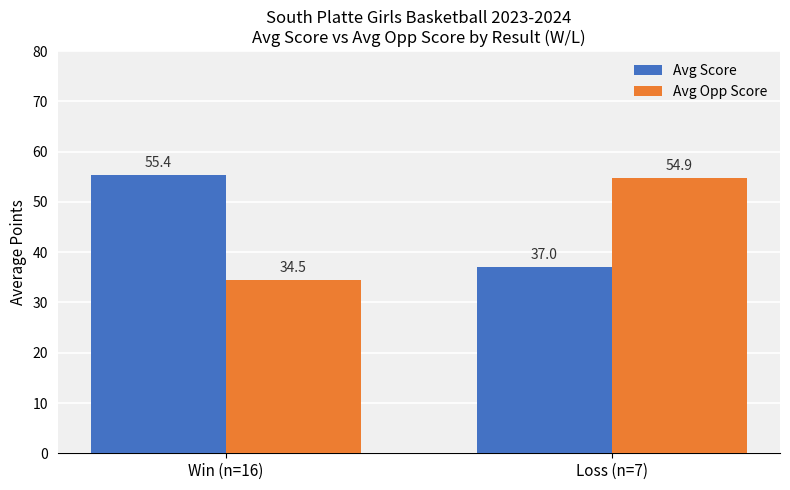

Does the chart contain stacked bars?

No